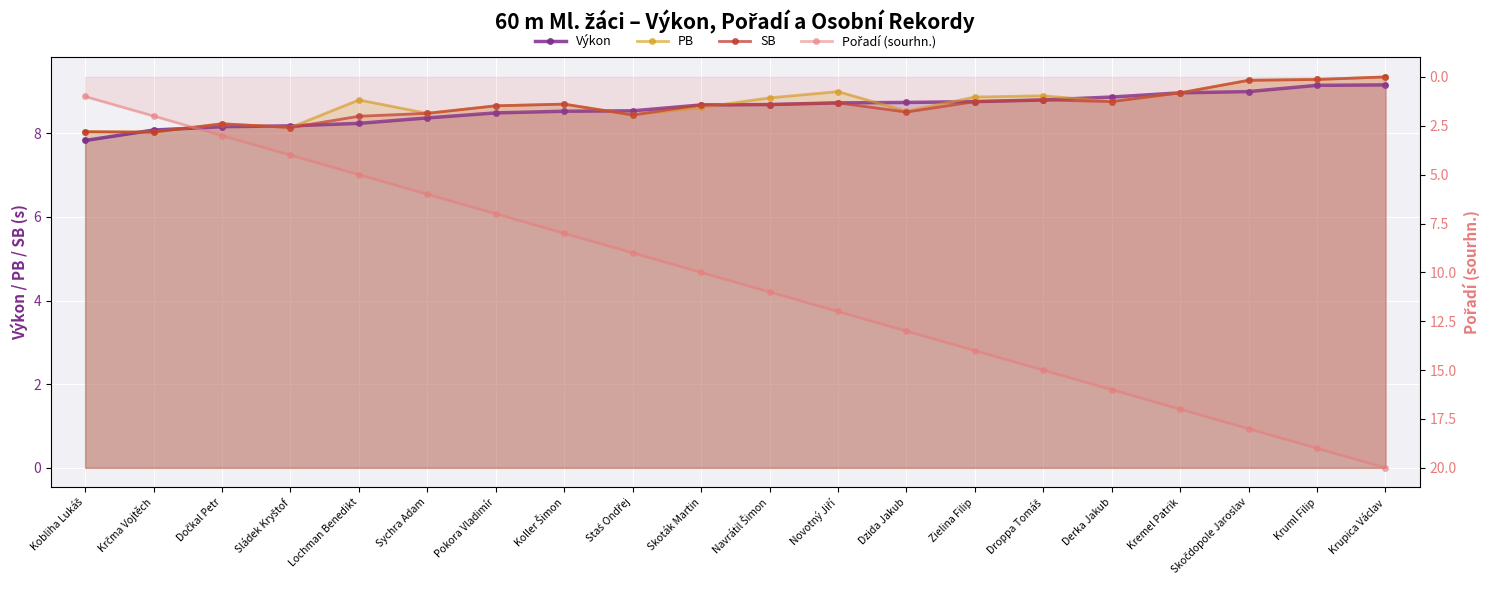

Reading left to right, extract all data points from this chart.

Výkon: Kobliha Lukáš=7.8	Krčma Vojtěch=8.1	Dočkal Petr=8.2	Sládek Kryštof=8.2	Lochman Benedikt=8.2	Sychra Adam=8.4	Pokora Vladimír=8.5	Koller Šimon=8.5	Staś Ondřej=8.5	Skoták Martin=8.7	Navrátil Šimon=8.7	Novotný Jiří=8.7	Dzida Jakub=8.7	Zielina Filip=8.8	Droppa Tomáš=8.8	Derka Jakub=8.9	Kremel Patrik=9.0	Skočdopole Jaroslav=9.0	Kruml Filip=9.2	Krupica Václav=9.2
PB: Kobliha Lukáš=8.0	Krčma Vojtěch=8.0	Dočkal Petr=8.2	Sládek Kryštof=8.1	Lochman Benedikt=8.8	Sychra Adam=8.5	Pokora Vladimír=8.7	Koller Šimon=8.7	Staś Ondřej=8.4	Skoták Martin=8.6	Navrátil Šimon=8.8	Novotný Jiří=9.0	Dzida Jakub=8.5	Zielina Filip=8.9	Droppa Tomáš=8.9	Derka Jakub=8.8	Kremel Patrik=9.0	Skočdopole Jaroslav=9.3	Kruml Filip=9.3	Krupica Václav=9.3
SB: Kobliha Lukáš=8.0	Krčma Vojtěch=8.0	Dočkal Petr=8.2	Sládek Kryštof=8.1	Lochman Benedikt=8.4	Sychra Adam=8.5	Pokora Vladimír=8.7	Koller Šimon=8.7	Staś Ondřej=8.4	Skoták Martin=8.7	Navrátil Šimon=8.7	Novotný Jiří=8.7	Dzida Jakub=8.5	Zielina Filip=8.8	Droppa Tomáš=8.8	Derka Jakub=8.8	Kremel Patrik=9.0	Skočdopole Jaroslav=9.3	Kruml Filip=9.3	Krupica Václav=9.3
Pořadí (sourhn.): Kobliha Lukáš=1.0	Krčma Vojtěch=2.0	Dočkal Petr=3.0	Sládek Kryštof=4.0	Lochman Benedikt=5.0	Sychra Adam=6.0	Pokora Vladimír=7.0	Koller Šimon=8.0	Staś Ondřej=9.0	Skoták Martin=10.0	Navrátil Šimon=11.0	Novotný Jiří=12.0	Dzida Jakub=13.0	Zielina Filip=14.0	Droppa Tomáš=15.0	Derka Jakub=16.0	Kremel Patrik=17.0	Skočdopole Jaroslav=18.0	Kruml Filip=19.0	Krupica Václav=20.0